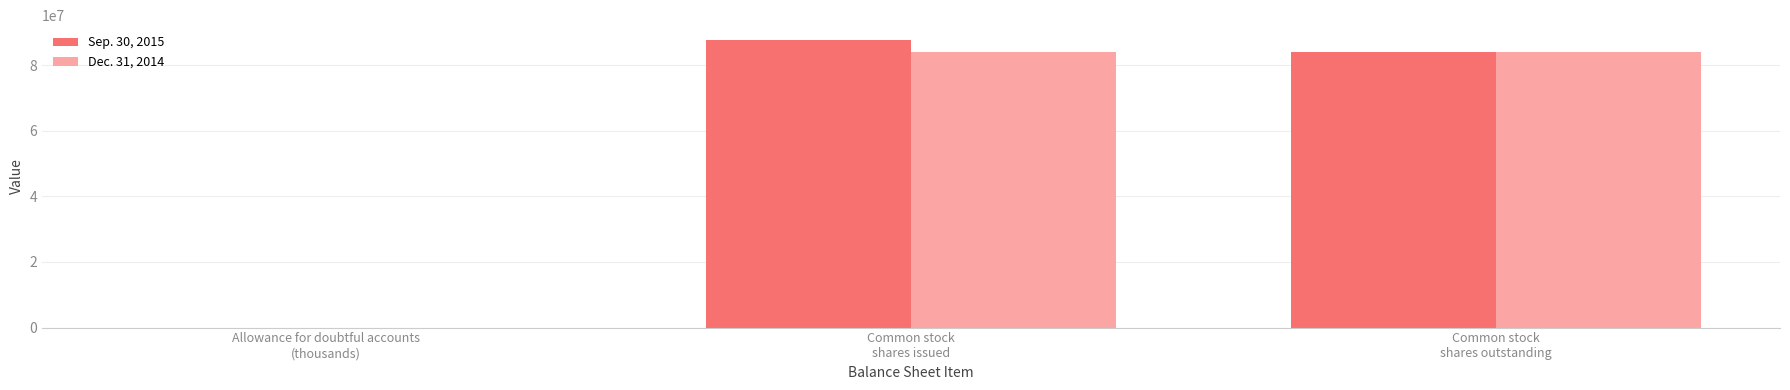

The value of Sep. 30, 2015 at Common stock
shares issued is 58387373. True or false?

False